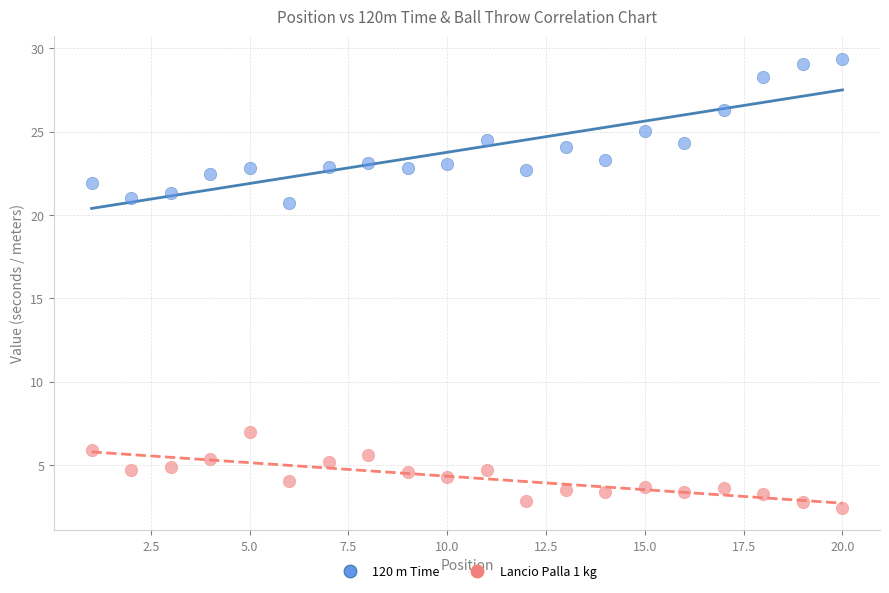

Which series reaches the minimum Y coordinate?

Lancio Palla 1 kg